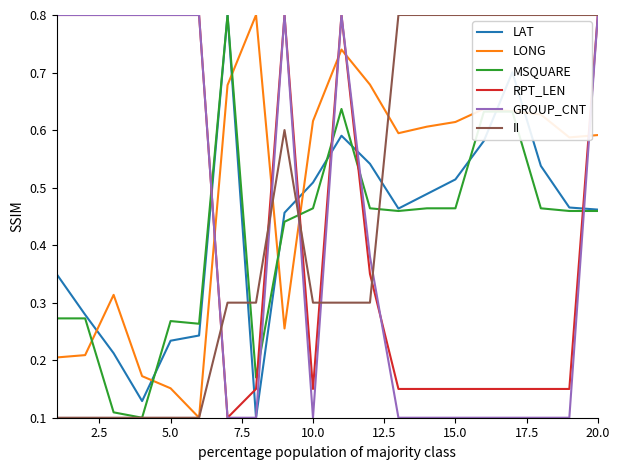

What is the highest value of the LAT series?

0.8